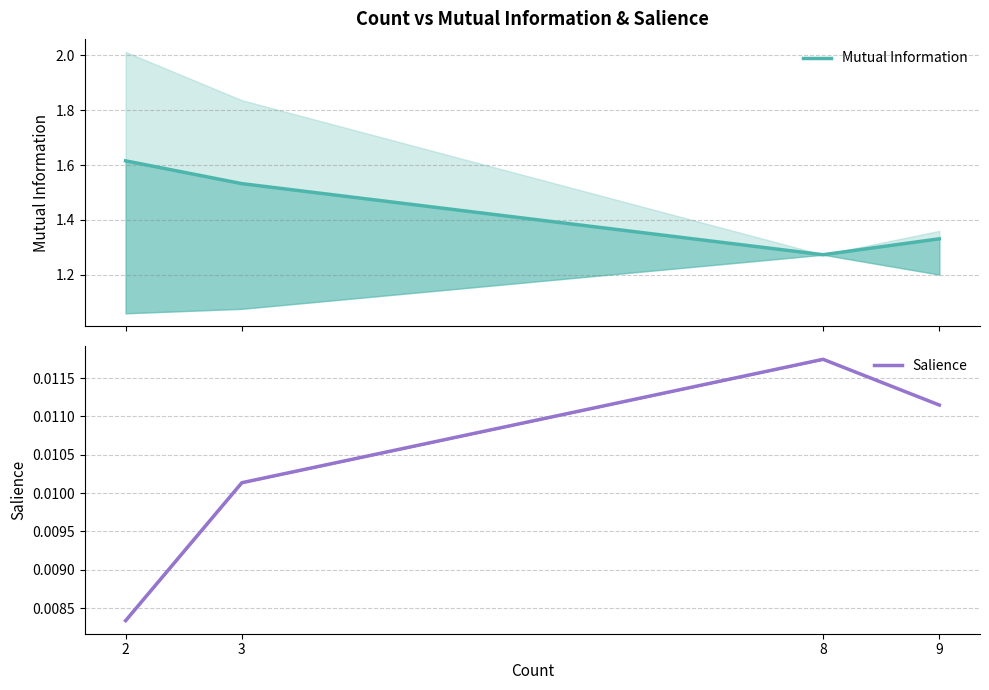

How many interior local valleys does the Mutual Information series have?

1